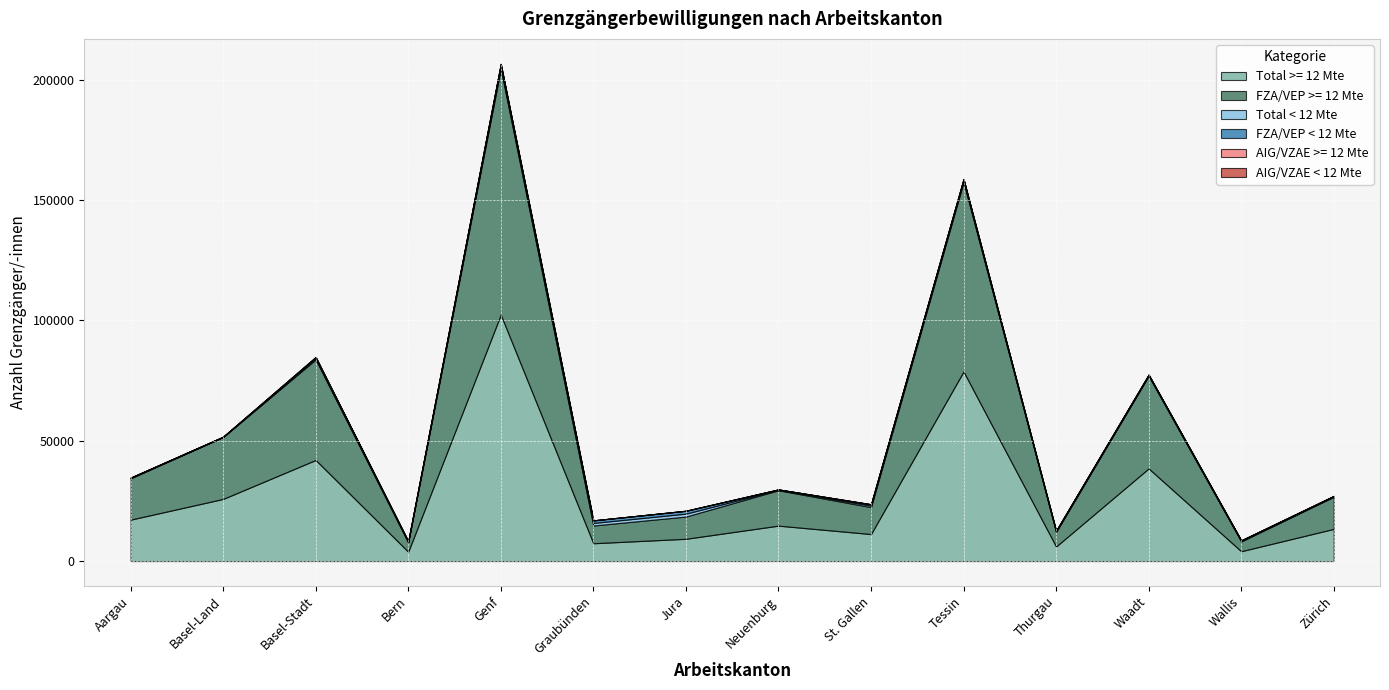

At which category does AIG/VZAE >= 12 Mte reach its first local peak?

Basel-Stadt